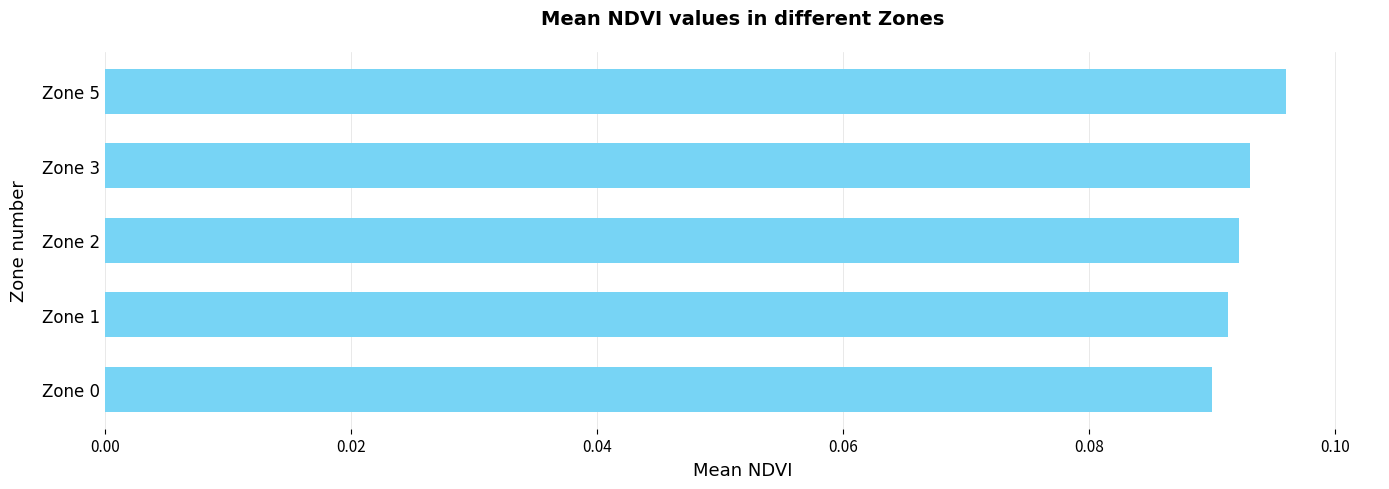

At which category does the chart reach its peak across all series?

Zone 5